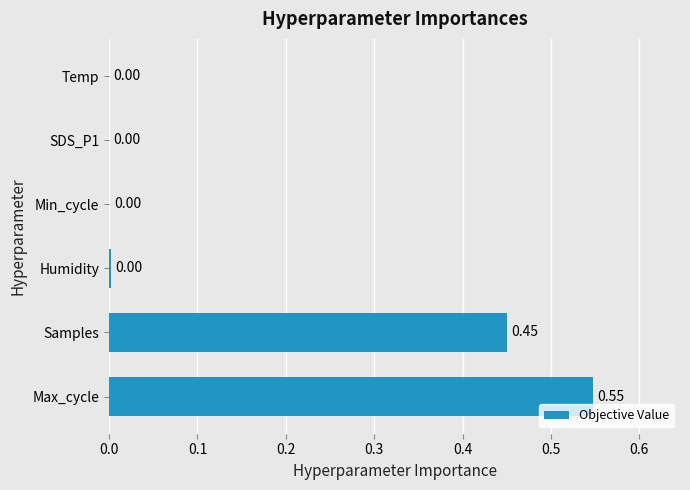

What is the sum of all values?

1.0